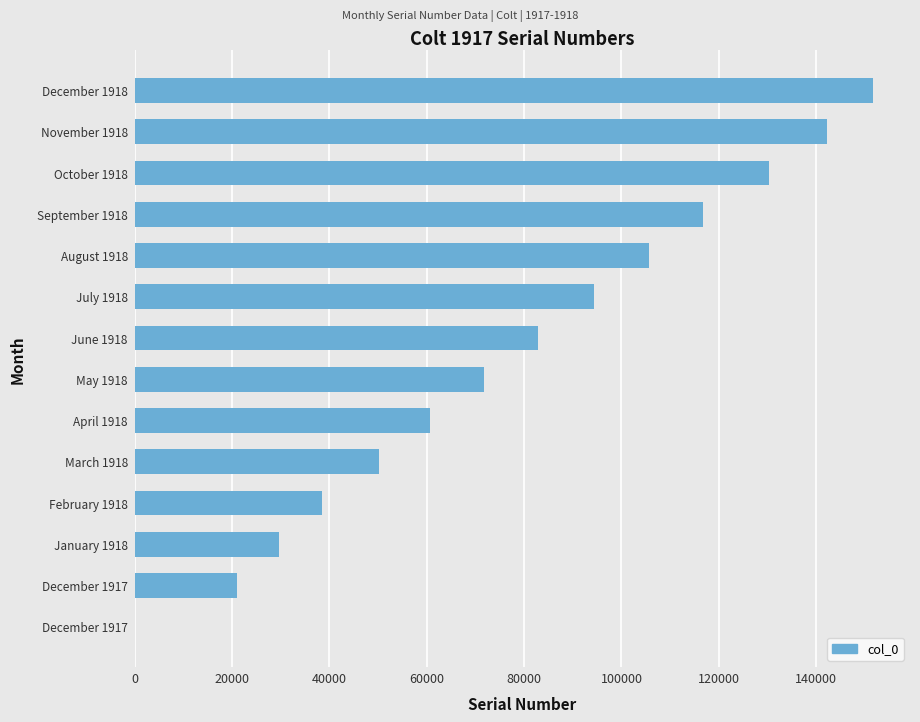

How many series are shown in this chart?

1